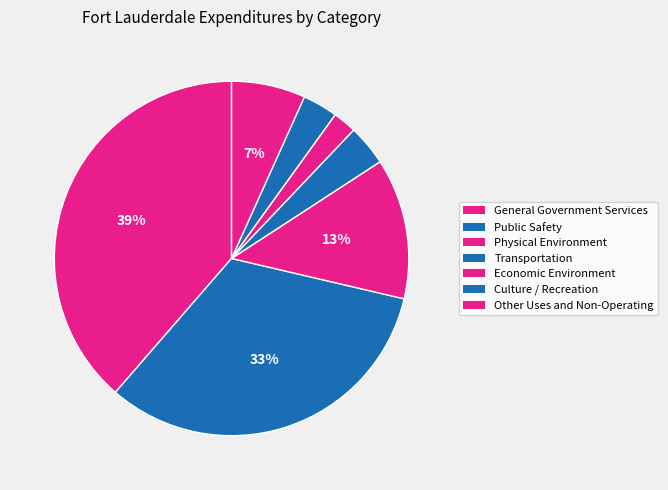

Count the number of slices in the pie.

7